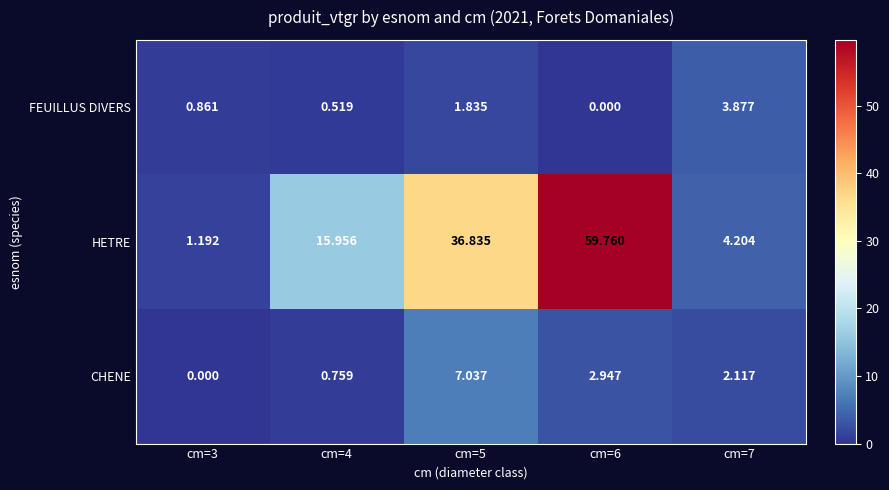

Which series has the largest range (max minus min)?

HETRE